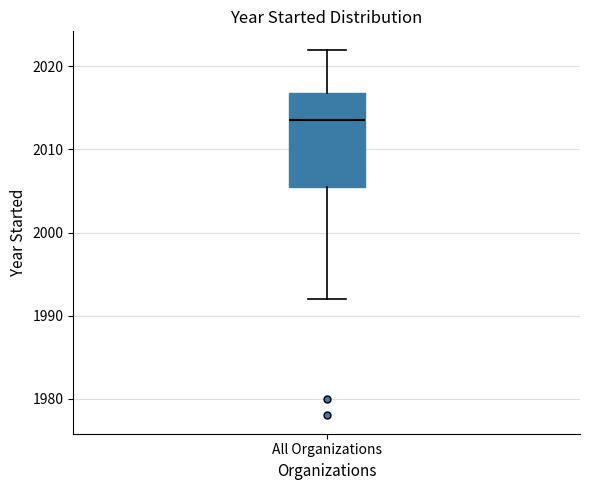

Transcribe this box plot: give where the median line is, the range the box spans, and where the two whiskers end, as read against the y-axis. The values are not printed on the chart, so give them approximately, as read against the axis.

median 2014, box 2006 to 2017, whiskers 1992 to 2022